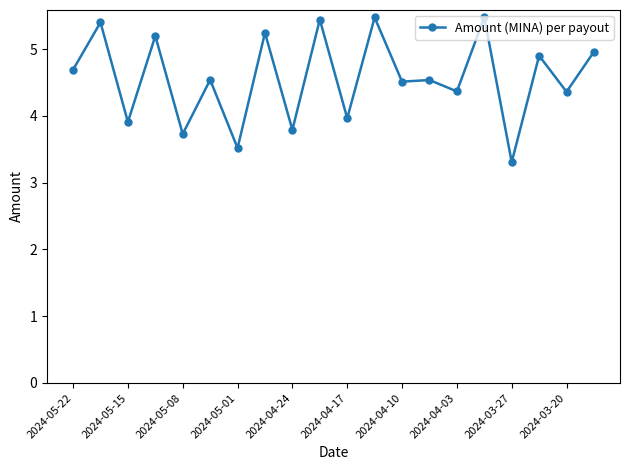

True or false: the data has more than 2 interior local peaks.

True